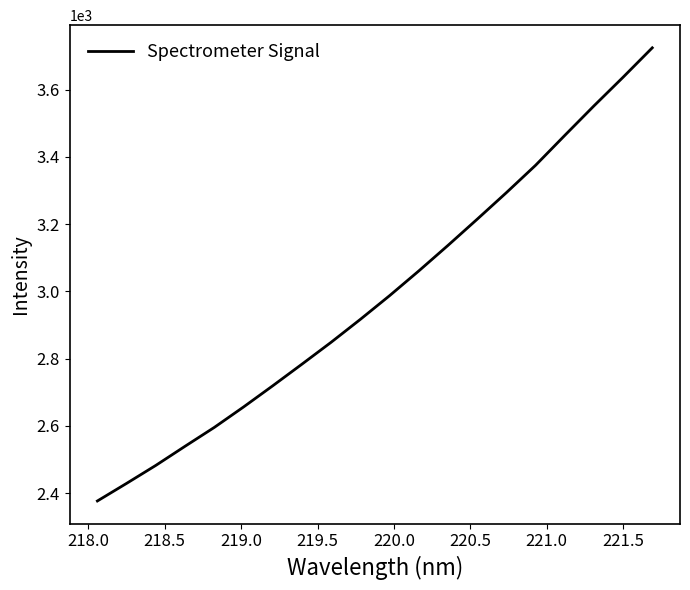

Reading right to left, extract all data points from this chart.

3724.3	3636.9	3551.5	3463.7	3374.9	3293.5	3214.6	3136.7	3060.8	2987.2	2916.9	2848.8	2783.6	2719.3	2656.3	2595.5	2539.5	2482.7	2429.2	2376.9